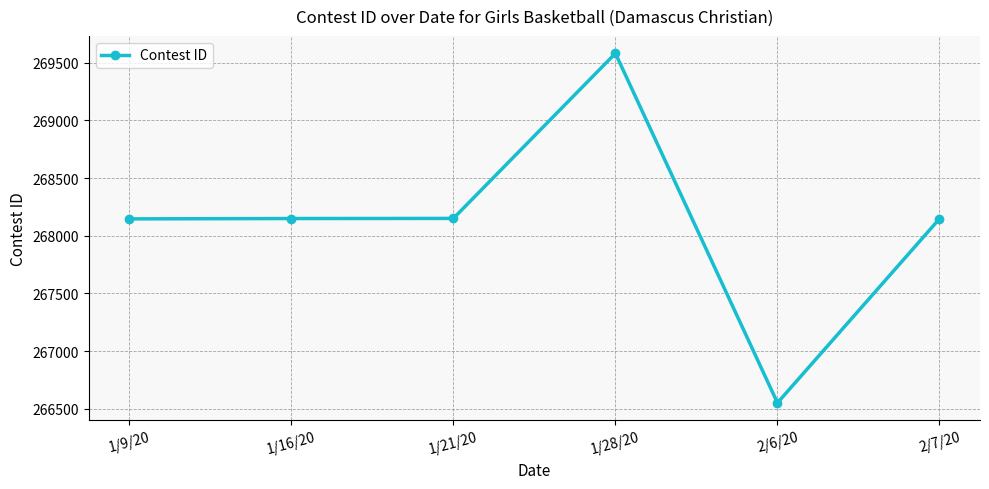

Which label corresponds to the largest value in the chart?

1/28/20